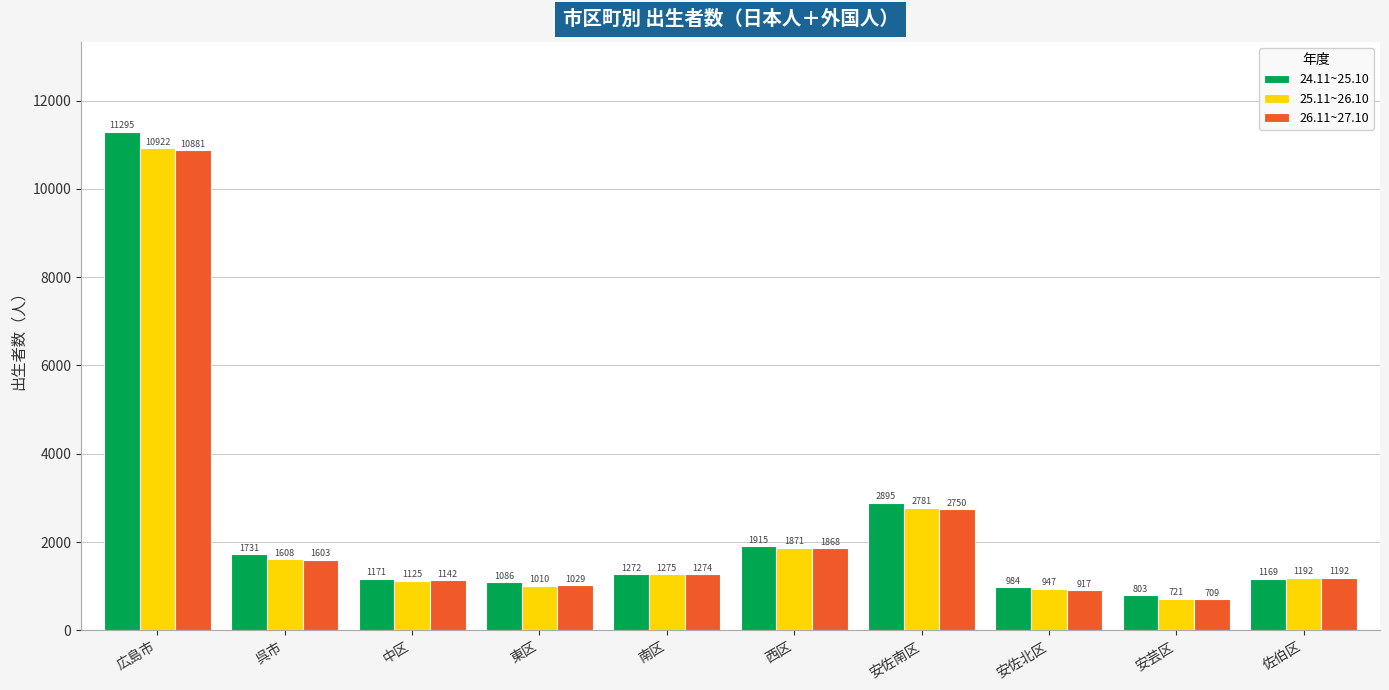

How many bars are there in total?

30